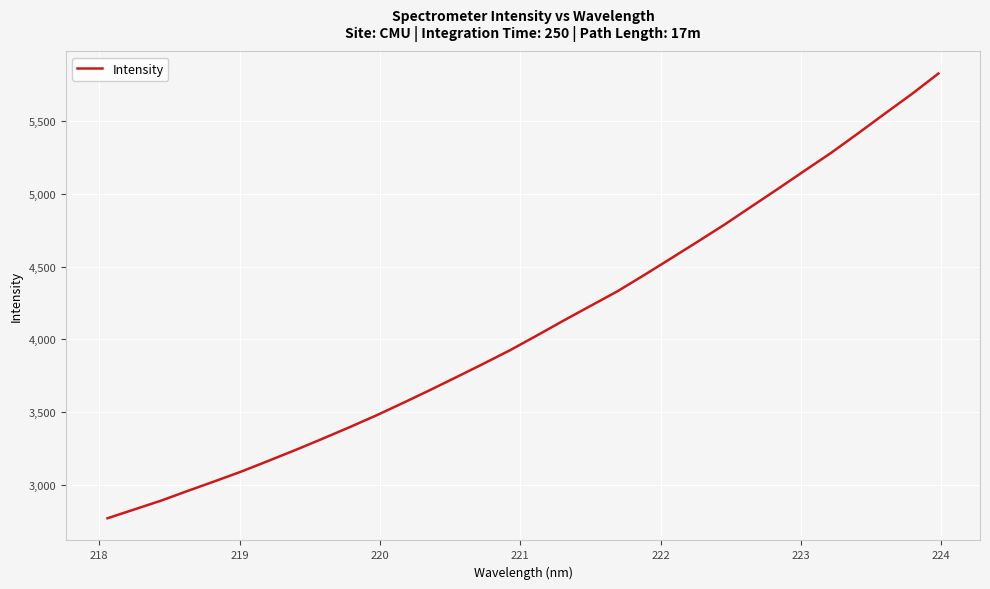

Reading left to right, extract all data points from this chart.

2768.7	2829.2	2889.9	2957.4	3023.3	3090.8	3163.7	3237.7	3314.6	3393.3	3474.5	3560.5	3648.4	3738.9	3830.4	3924.0	4025.0	4128.0	4228.5	4328.5	4440.3	4554.9	4670.4	4787.6	4911.1	5034.2	5159.5	5283.6	5416.9	5552.6	5686.6	5828.2